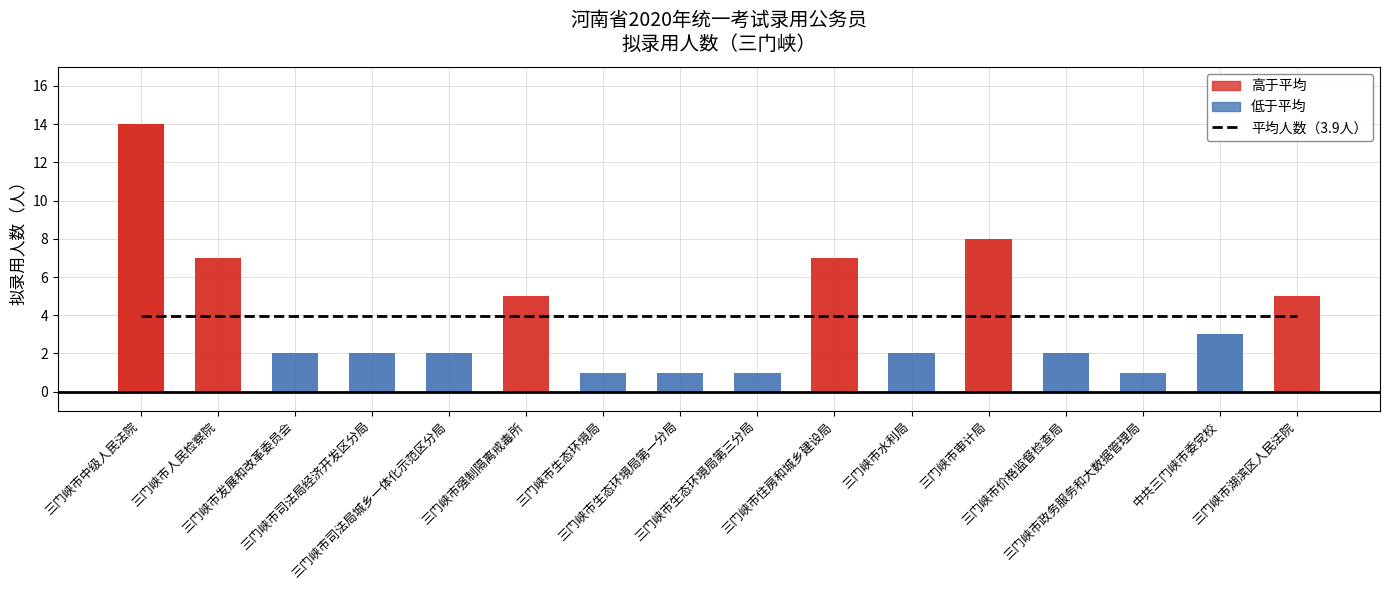

At which category is the sum across all series the highest?

三门峡市中级人民法院